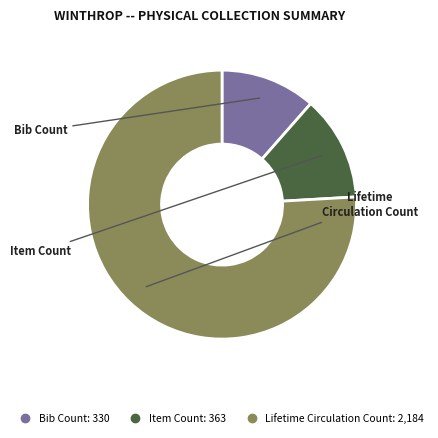

Do Item Count and Lifetime Circulation Count together represent more than half of the pie?

Yes